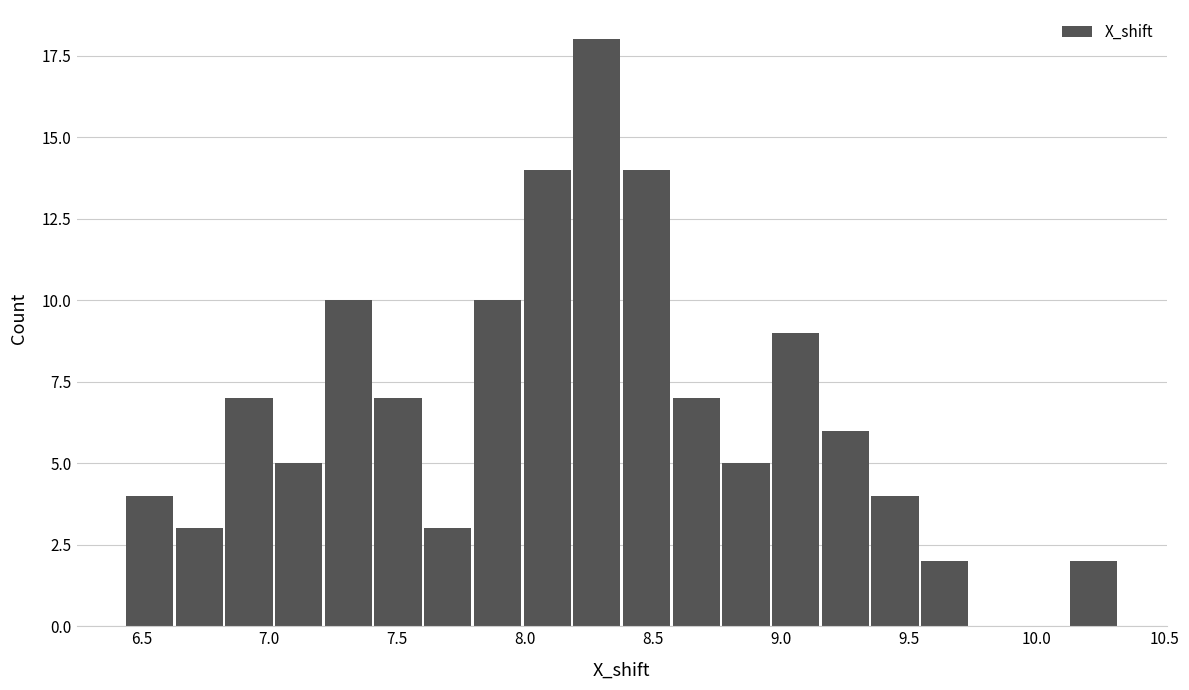

Around what value on the x-axis is the tallest bar? Give the approximate position of its centre, as read against the axis.

8.30